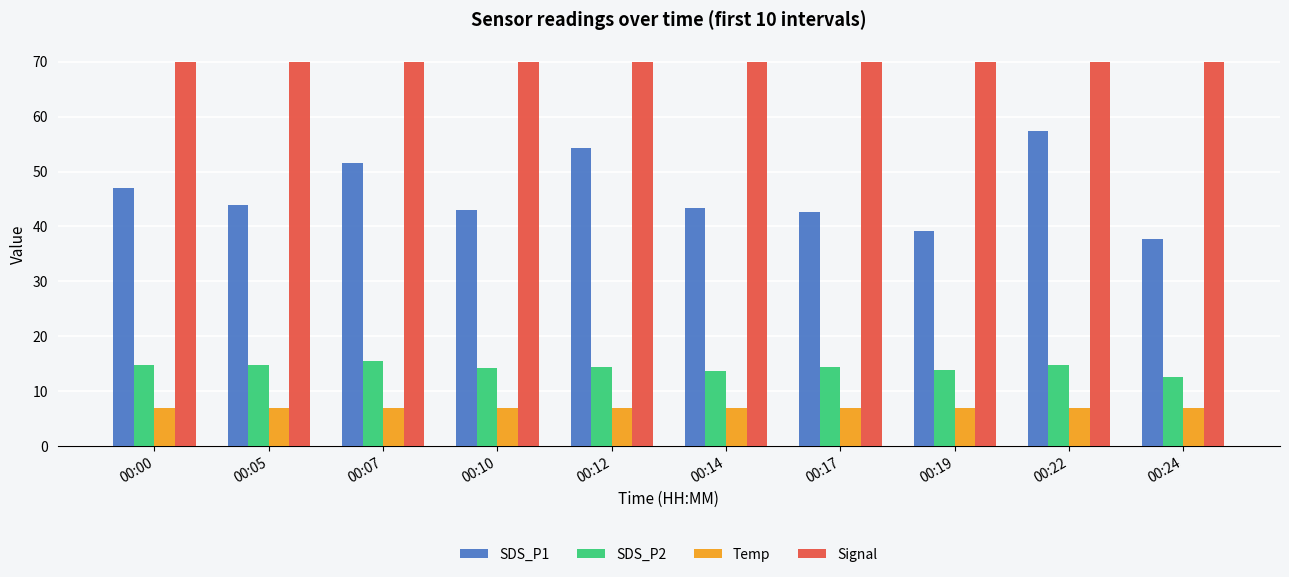

What is the value of the Signal bar at the 2nd from the left?

70.0